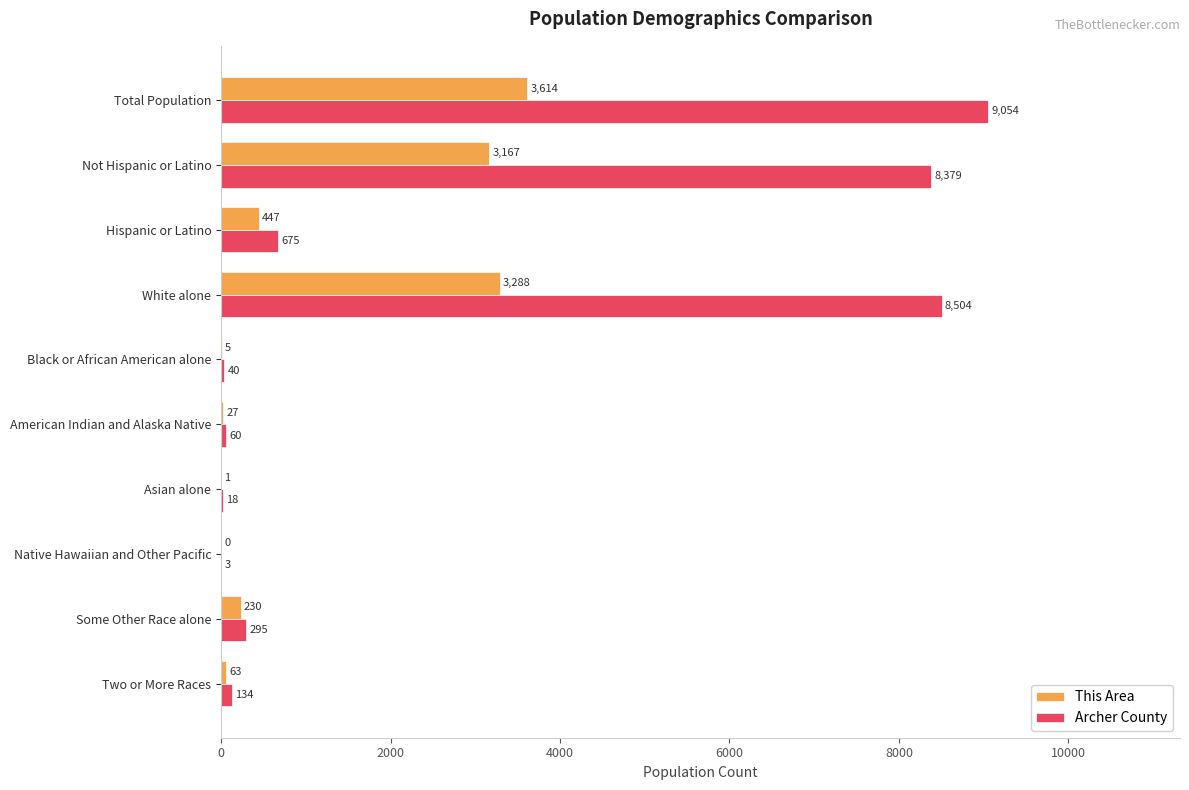

Which series has the largest total across all categories?

Archer County